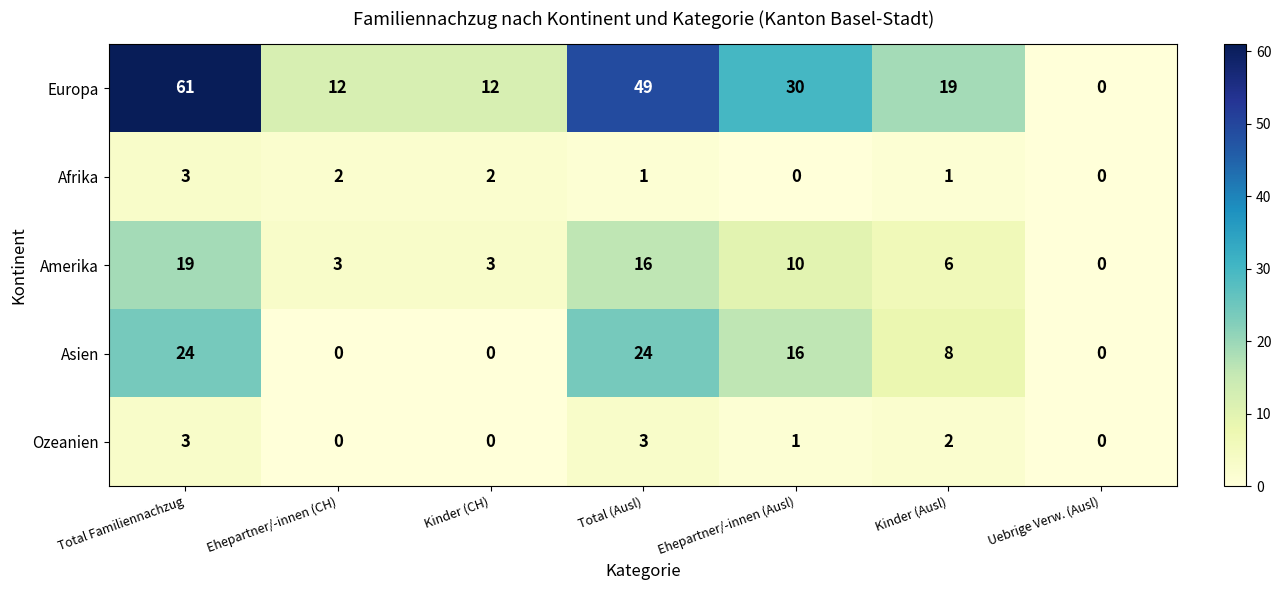

At which category is the sum across all series the highest?

Total Familiennachzug